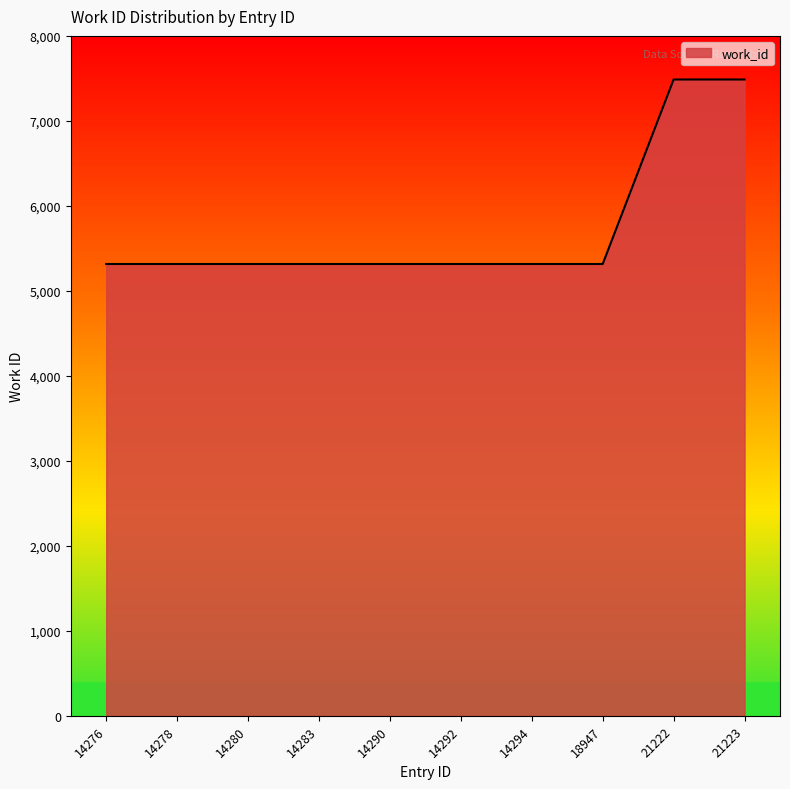

What is the maximum value shown in the chart?

7487